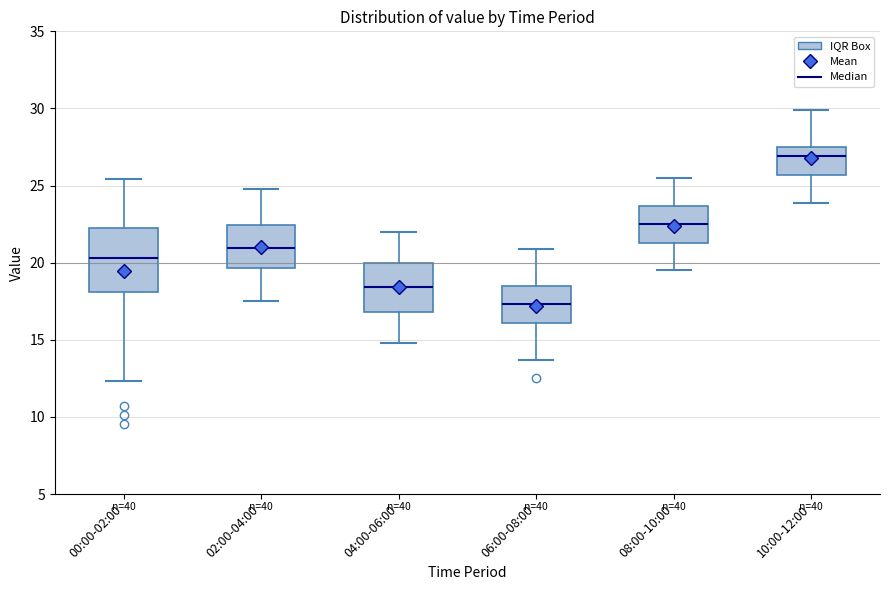

Reading left to right, read every box against the y-axis: the position of its median line, the range the box covers, and the ends of its whiskers. The values are not printed on the chart, so give them approximately, as read against the axis.

00:00-02:00: median 20.5, box 18.0 to 22.0, whiskers 12.5 to 25.5
02:00-04:00: median 21.0, box 19.5 to 22.5, whiskers 17.5 to 25.0
04:00-06:00: median 18.5, box 17.0 to 20.0, whiskers 15.0 to 22.0
06:00-08:00: median 17.5, box 16.0 to 18.5, whiskers 13.5 to 21.0
08:00-10:00: median 22.5, box 21.5 to 23.5, whiskers 19.5 to 25.5
10:00-12:00: median 27.0, box 25.5 to 27.5, whiskers 24.0 to 30.0